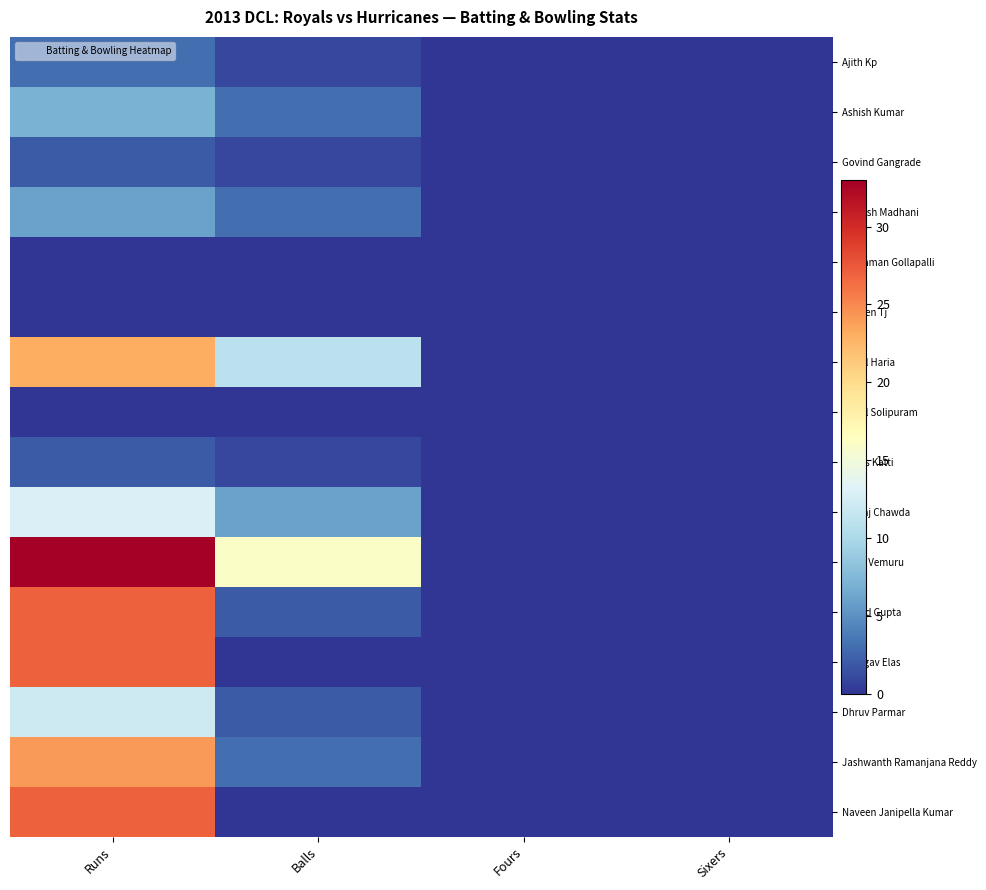

Reading left to right, transcribe all the data shown in this chart.

Ajith Kp: Runs=3	Balls=1	Fours=0	Sixers=0
Ashish Kumar: Runs=7	Balls=3	Fours=0	Sixers=0
Govind Gangrade: Runs=2	Balls=1	Fours=0	Sixers=0
Jignesh Madhani: Runs=6	Balls=3	Fours=0	Sixers=0
Lakshman Gollapalli: Runs=0	Balls=0	Fours=0	Sixers=0
Naveen Tj: Runs=0	Balls=0	Fours=0	Sixers=0
Rahul Haria: Runs=23	Balls=11	Fours=0	Sixers=0
Rahul Solipuram: Runs=0	Balls=0	Fours=0	Sixers=0
Suhas Katti: Runs=2	Balls=1	Fours=0	Sixers=0
Vanraj Chawda: Runs=13	Balls=6	Fours=0	Sixers=0
Vivek Vemuru: Runs=33	Balls=16	Fours=0	Sixers=0
Anand Gupta: Runs=27	Balls=2	Fours=0	Sixers=0
Bhargav Elas: Runs=27	Balls=0	Fours=0	Sixers=0
Dhruv Parmar: Runs=12	Balls=2	Fours=0	Sixers=0
Jashwanth Ramanjana Reddy: Runs=24	Balls=3	Fours=0	Sixers=0
Naveen Janipella Kumar: Runs=27	Balls=0	Fours=0	Sixers=0